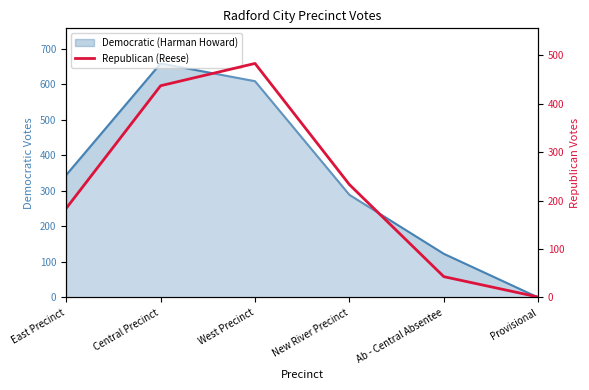

True or false: there are more than 1 points higher than both neighbors.

False